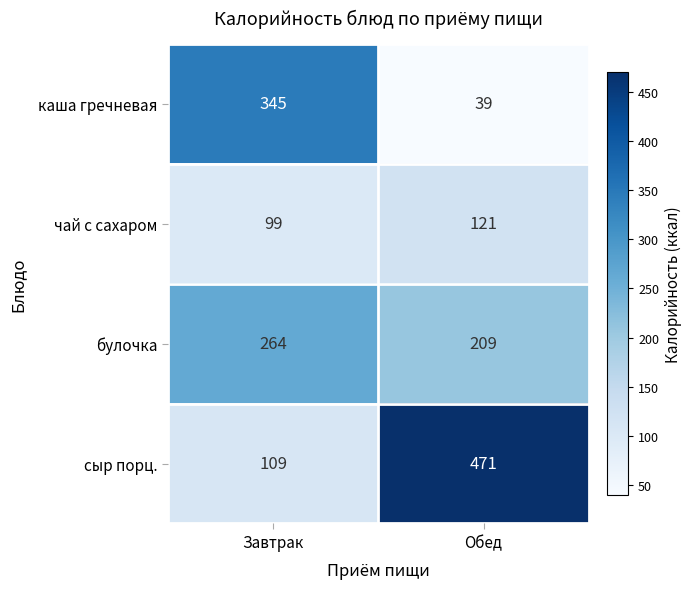

Which series has the widest spread of values?

сыр порц.